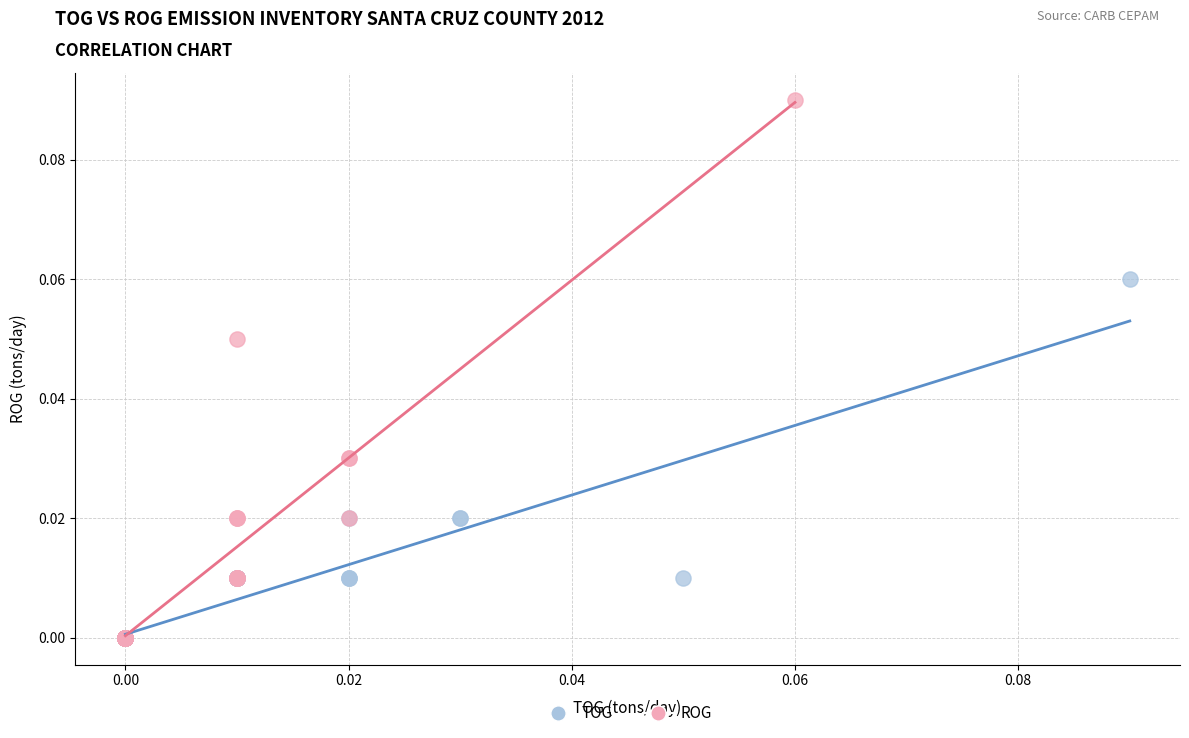

Which series reaches the maximum Y coordinate?

ROG